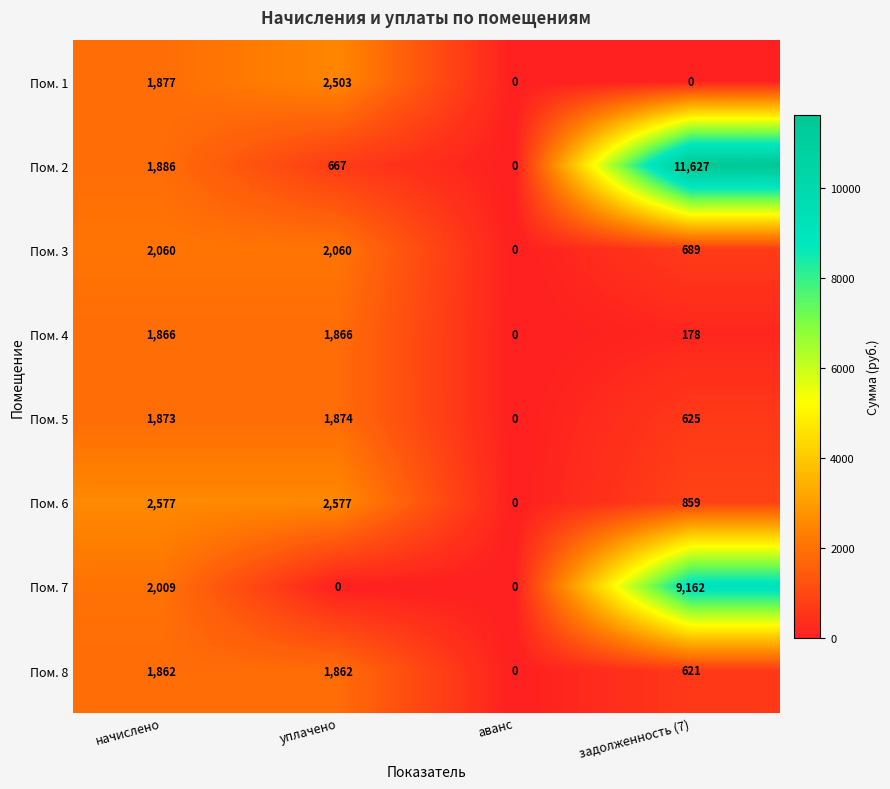

At which label does Пом. 4 reach its minimum?

аванс